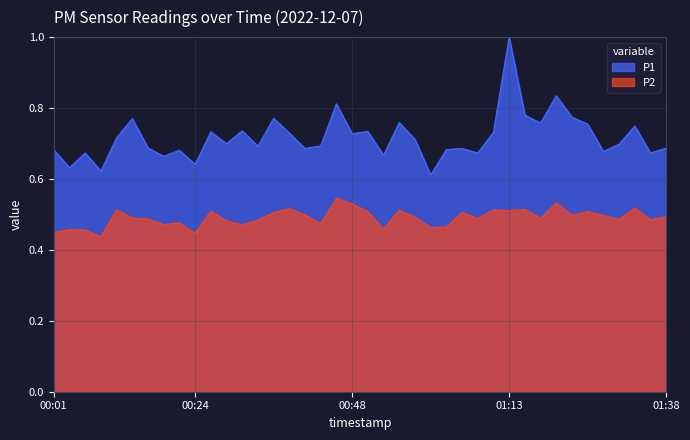

Count the P1 values in the range 0 to 1.

40